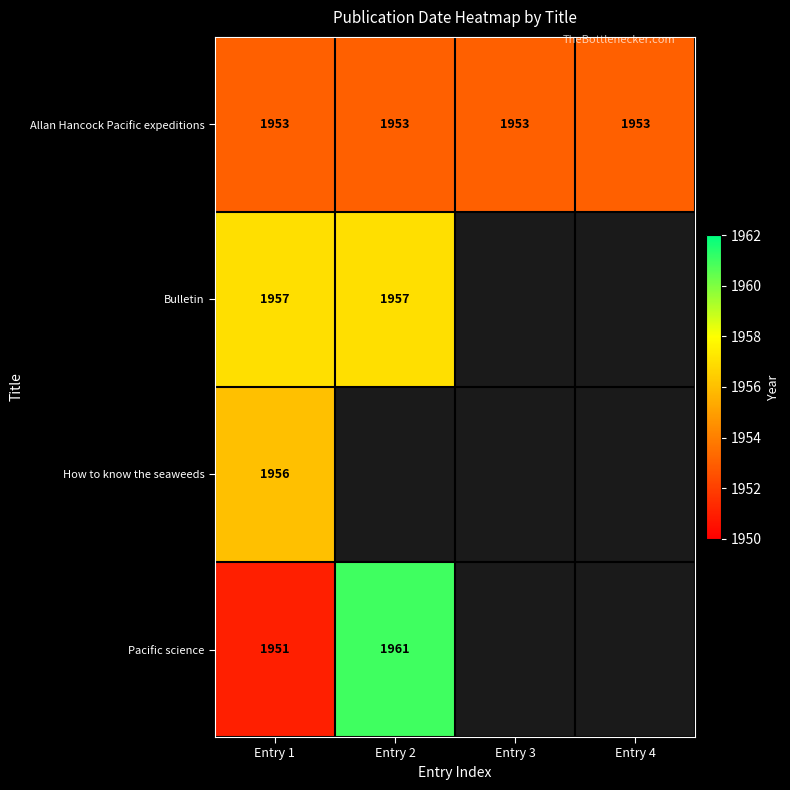

At Entry 1, list the series in order from largest to smallest.

Bulletin, How to know the seaweeds, Allan Hancock Pacific expeditions, Pacific science